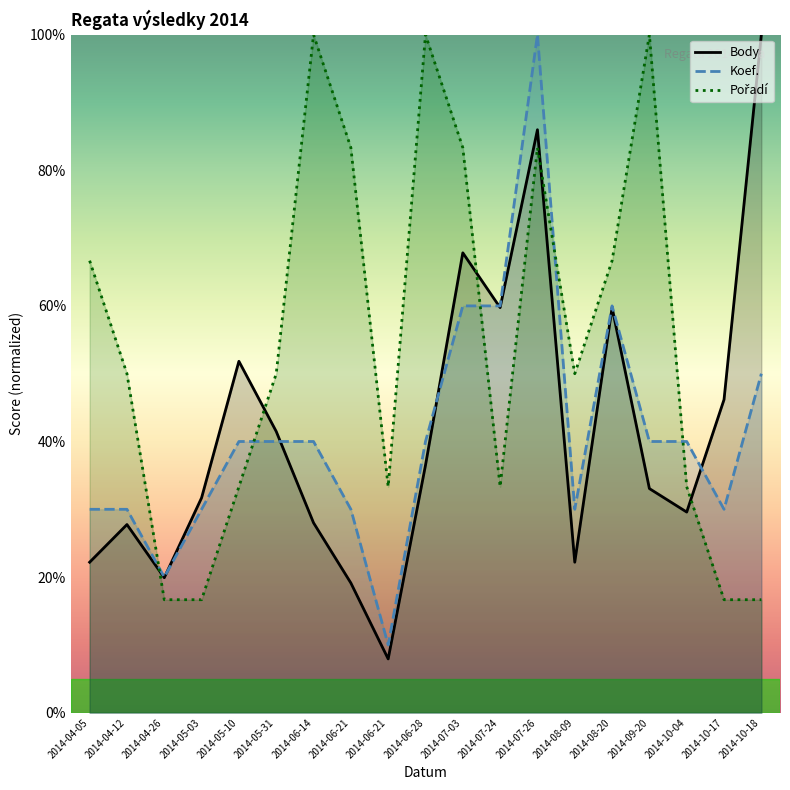

Between which two adjacent categories do Body and Koef. first intersect?

2014-04-26 and 2014-05-03